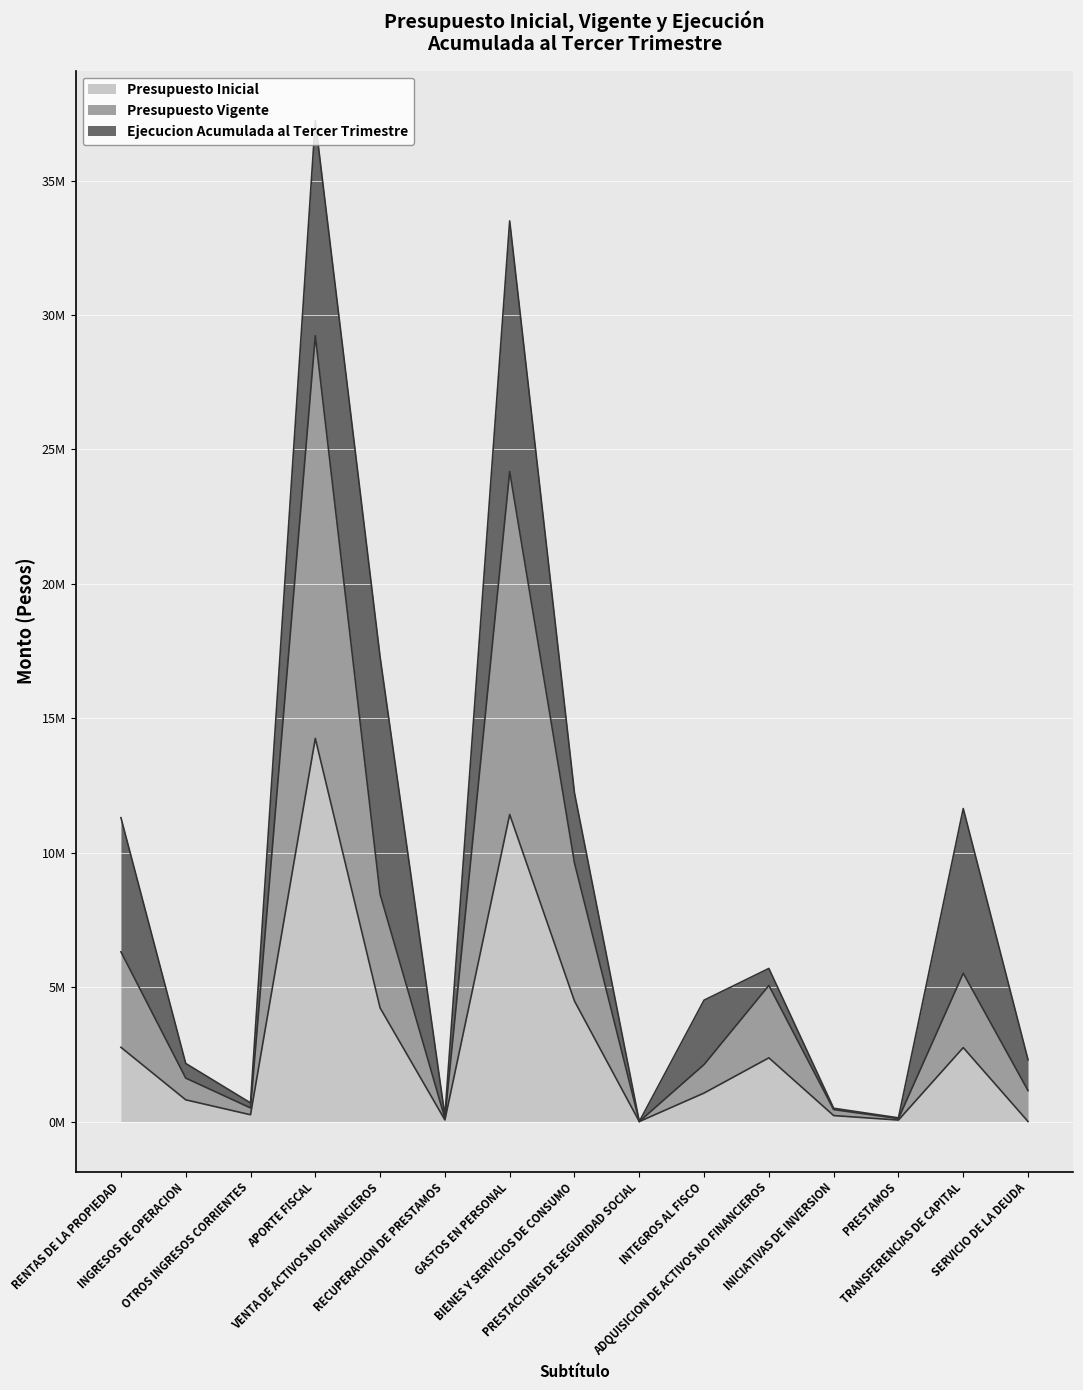

What is the highest value of the Presupuesto Inicial series?

14252963